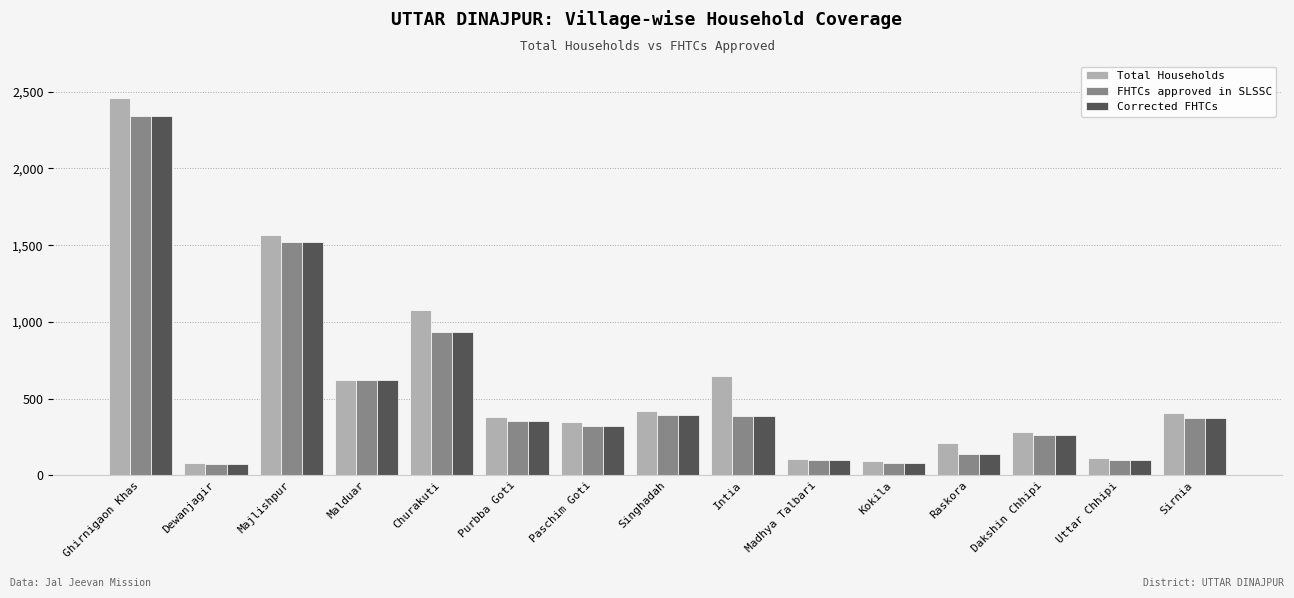

How many bars are there in total?

45